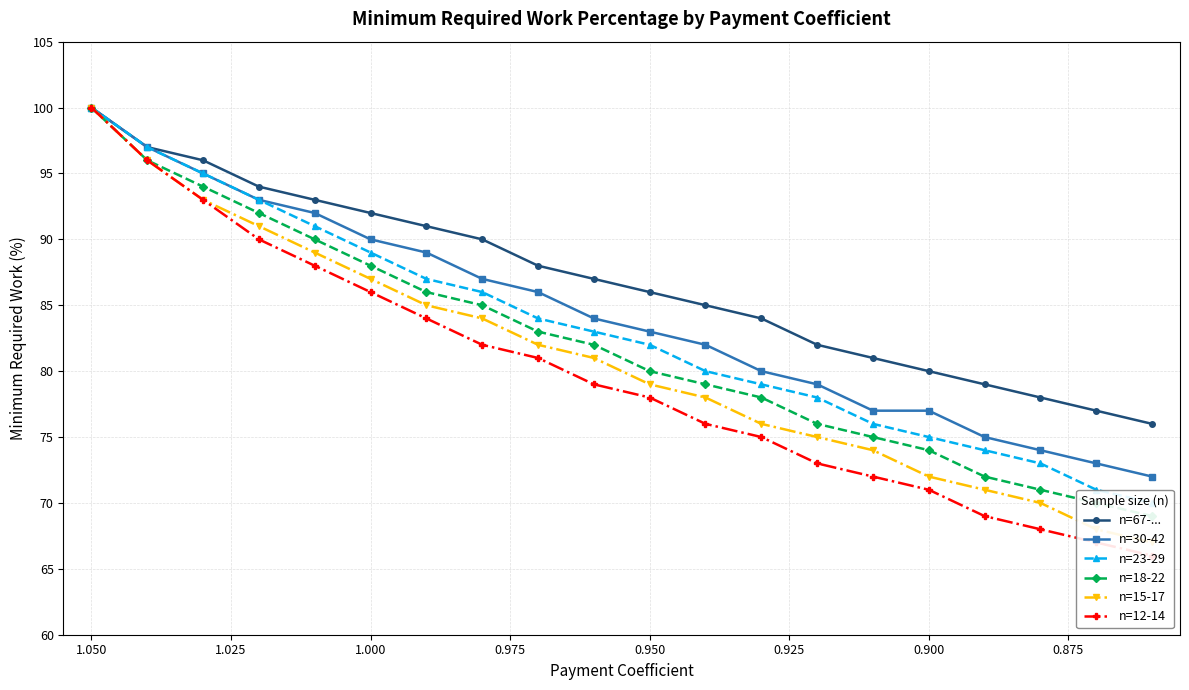

True or false: n=12-14 has more than 2 points higher than both neighbors.

False